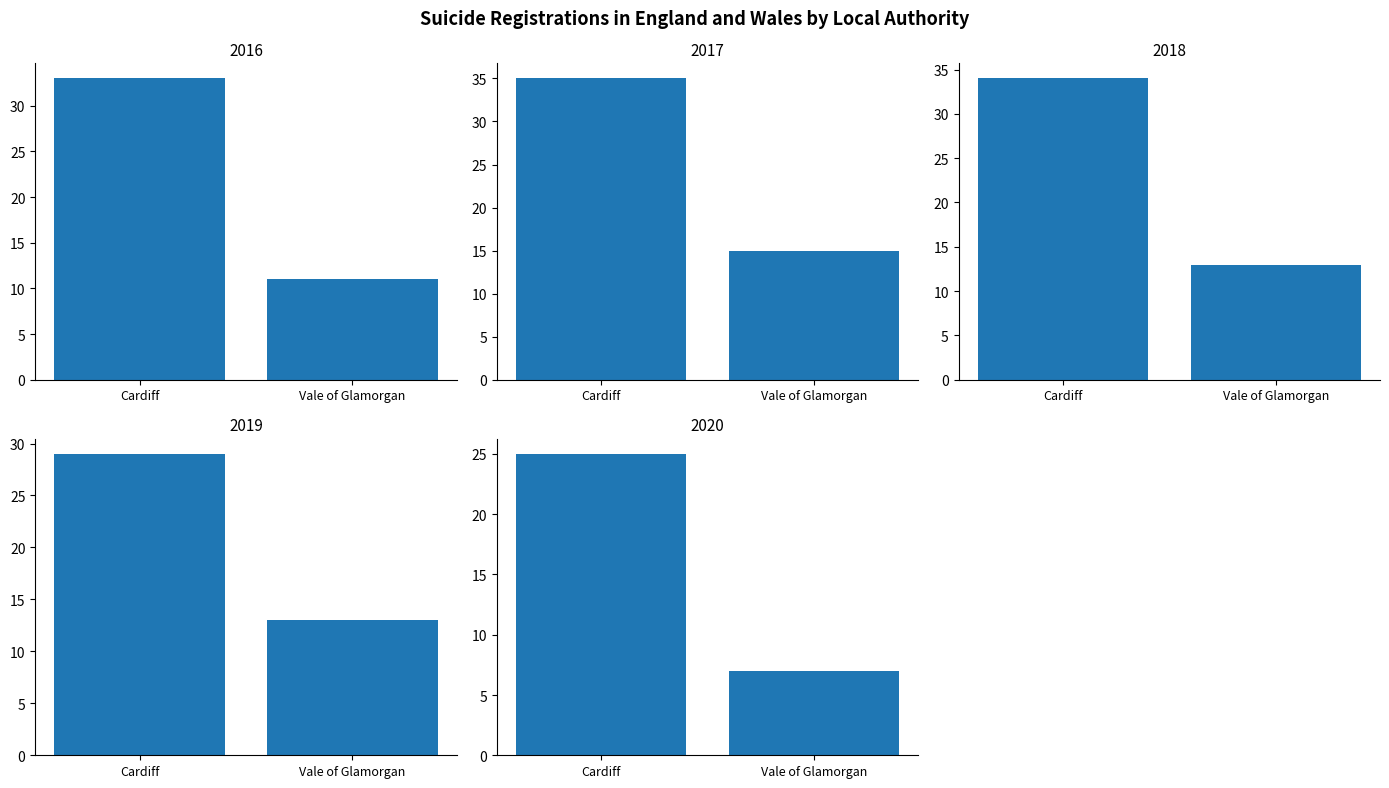

Reading left to right, extract all data points from this chart.

2016: 33	11
2017: 35	15
2018: 34	13
2019: 29	13
2020: 25	7